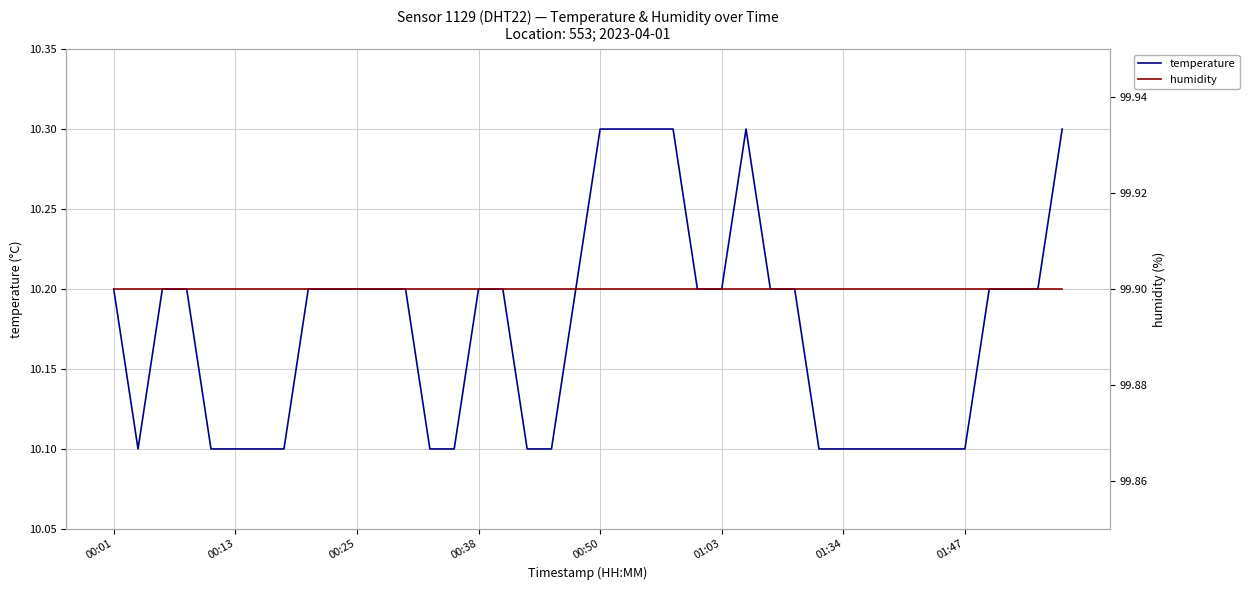

Rank the series at 23 from lowest to highest value.

temperature, humidity